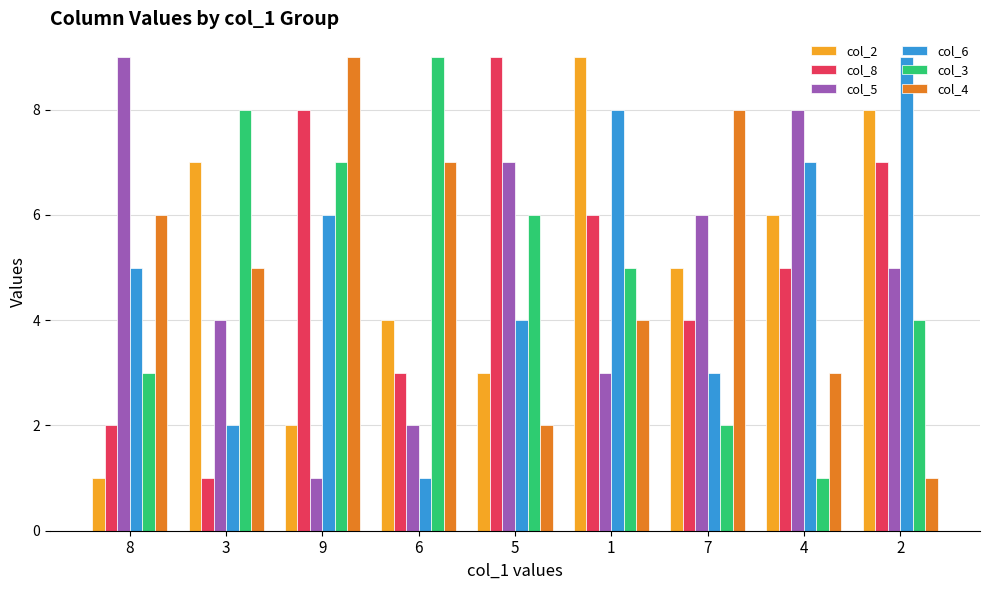

What is the label of the 5th bar from the right?

5